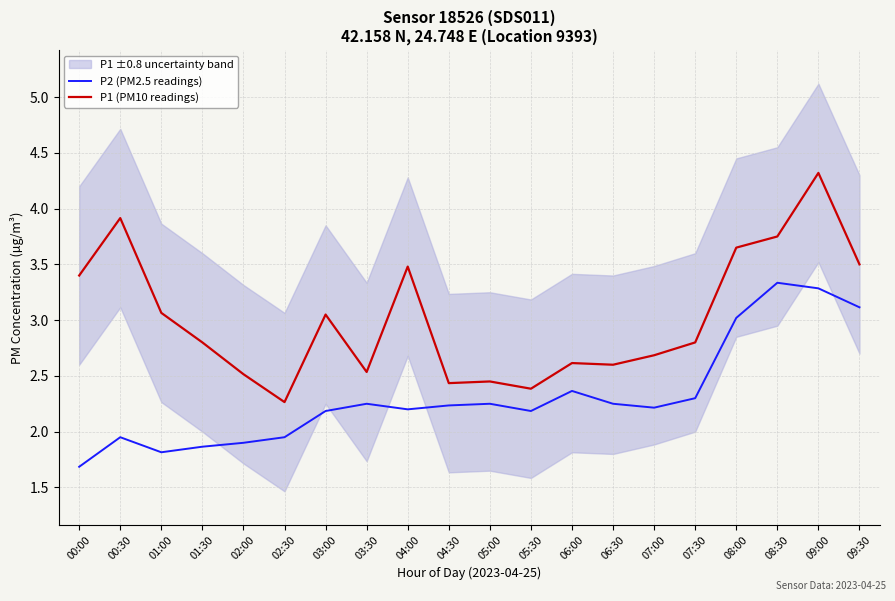

Which series has the widest spread of values?

P1 (PM10 readings)